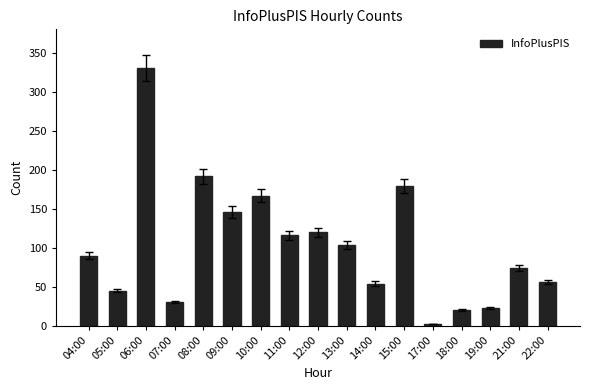

What is the change in value from 04:00 to 21:00?

-16